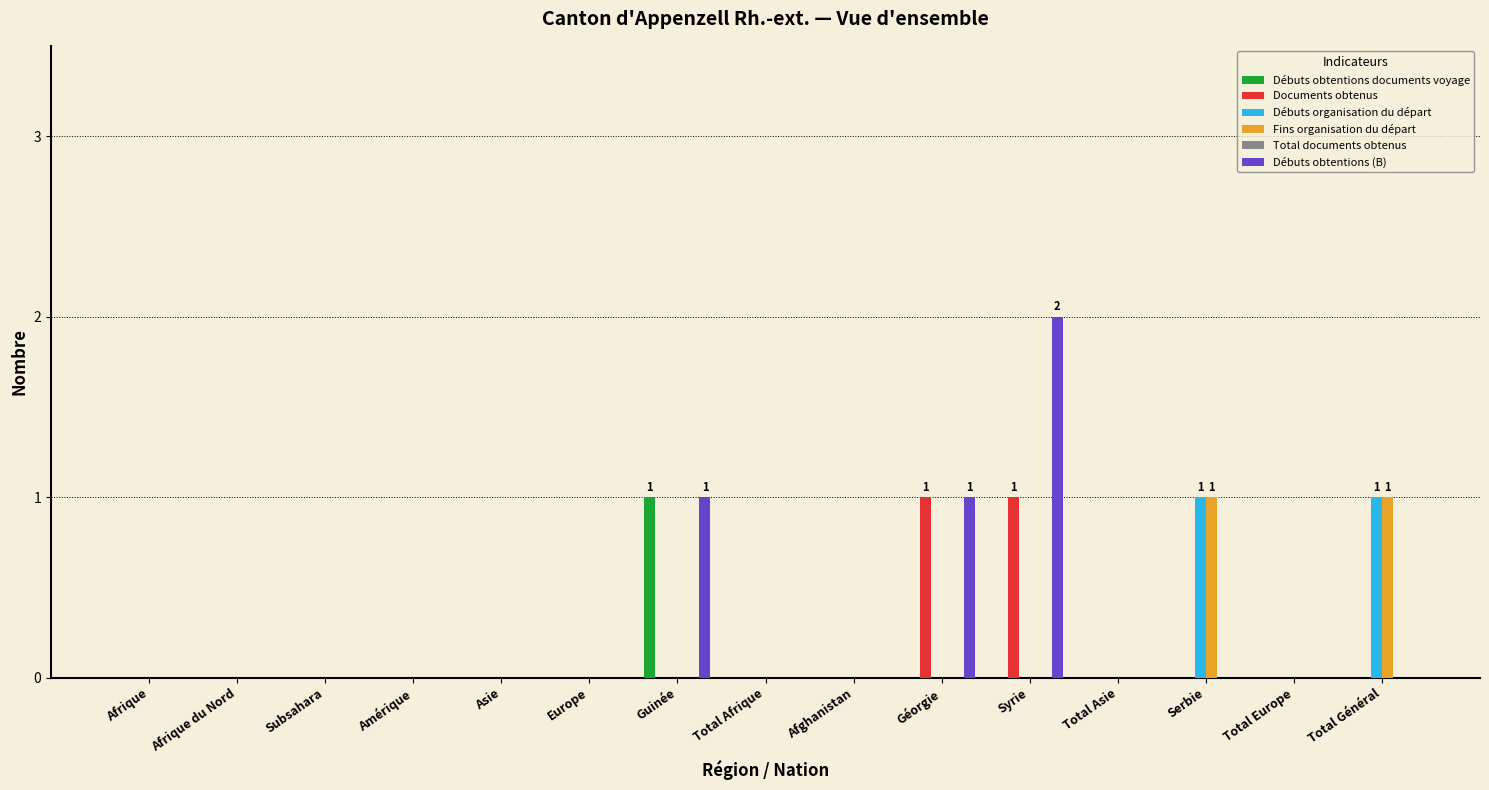

At which category is the sum across all series the highest?

Syrie